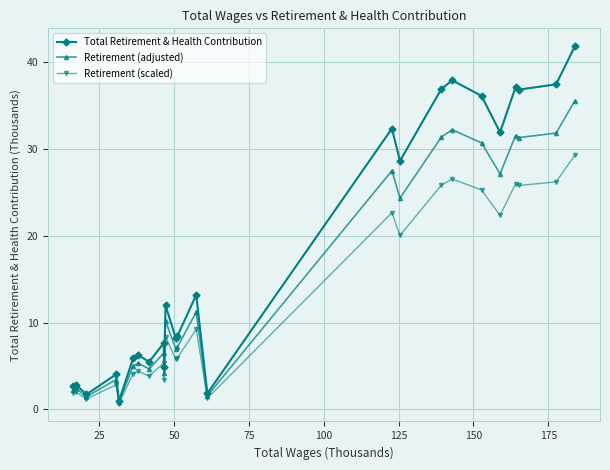

Which series has the largest total across all categories?

Total Retirement & Health Contribution